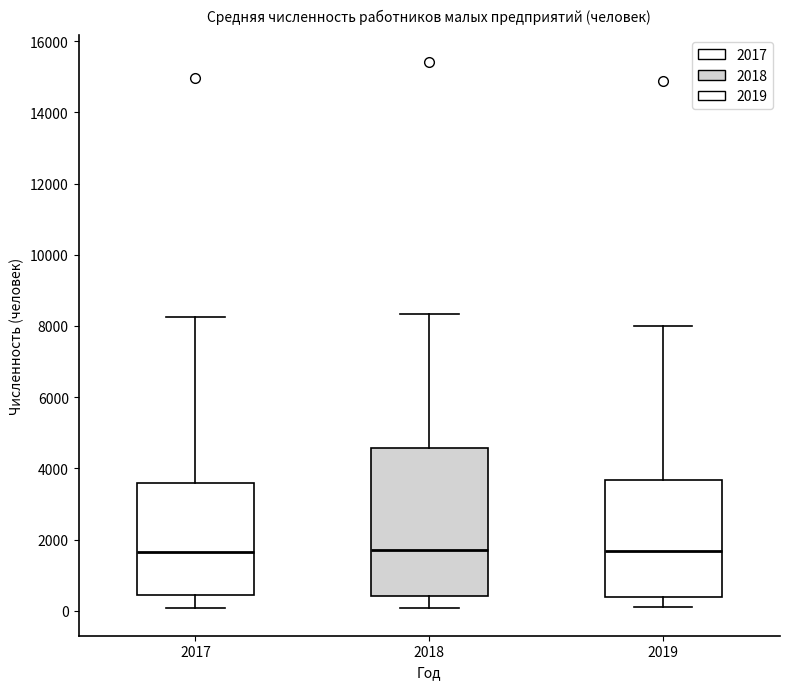

Comparing the boxes themselves (not the whiskers), which one is the tallest?

2018